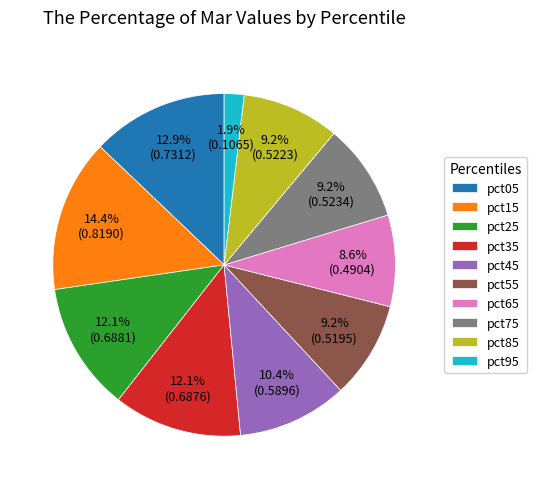

Do pct95 and pct55 together represent more than half of the pie?

No